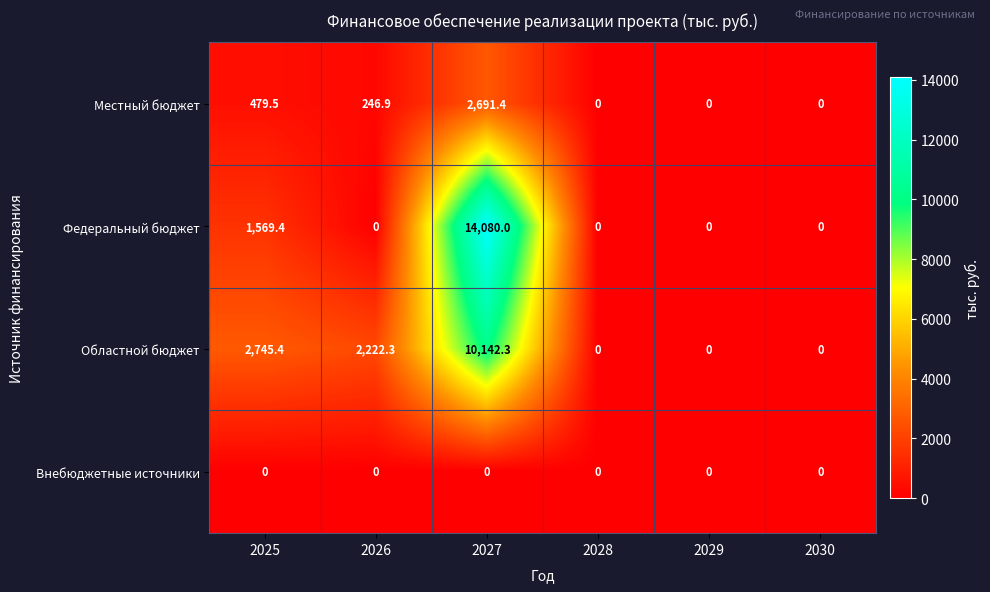

What is the maximum value shown in the chart?

14080.0